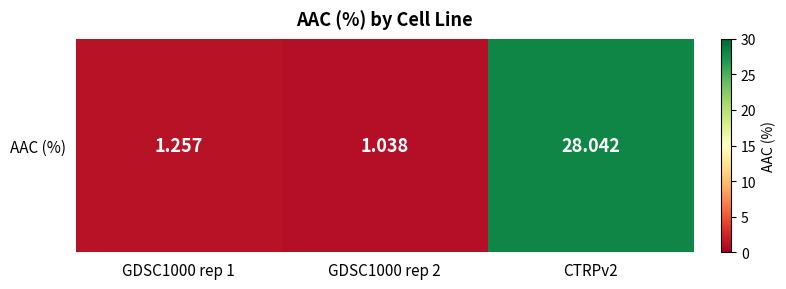

Reading left to right, extract all data points from this chart.

GDSC1000 rep 1=1.3	GDSC1000 rep 2=1.0	CTRPv2=28.0